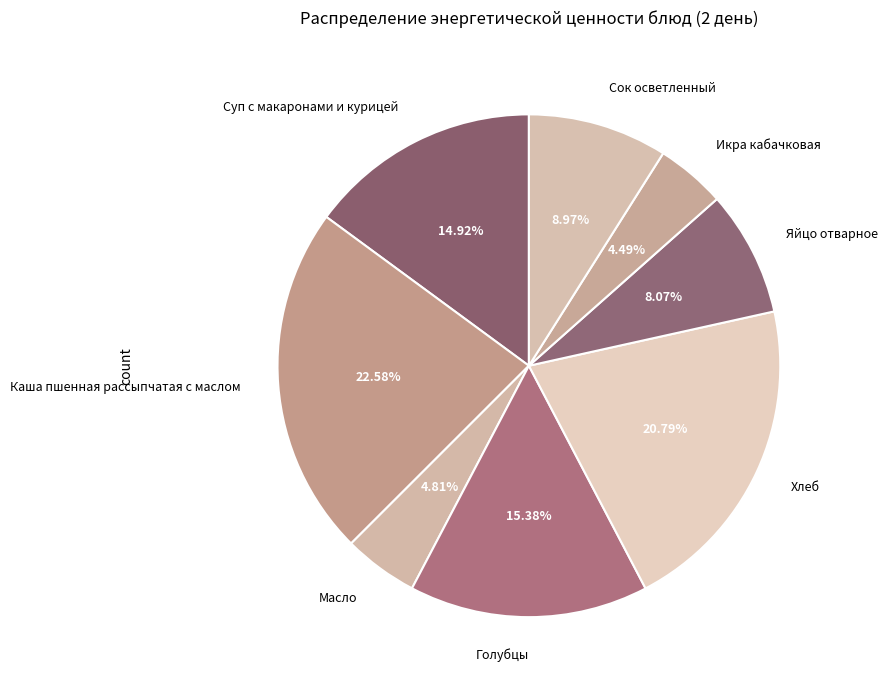

Approximately how many times larger is the value at Яйцо отварное compared to Суп с макаронами и курицей?

0.5